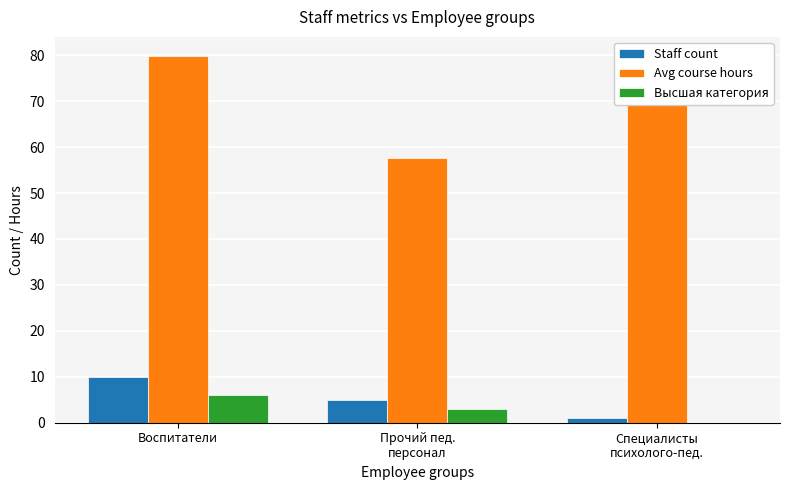

Between Воспитатели and Прочий пед.
персонал, which is larger?

Воспитатели